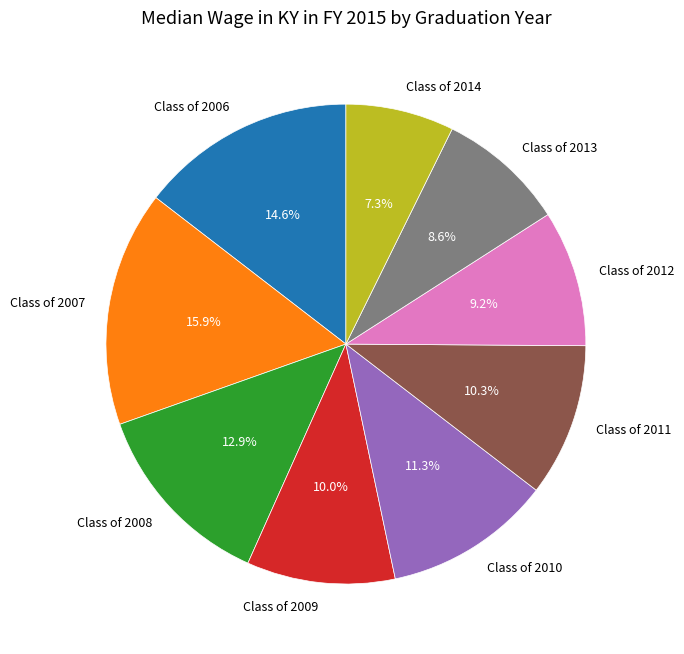

Is there a majority slice in this chart?

No